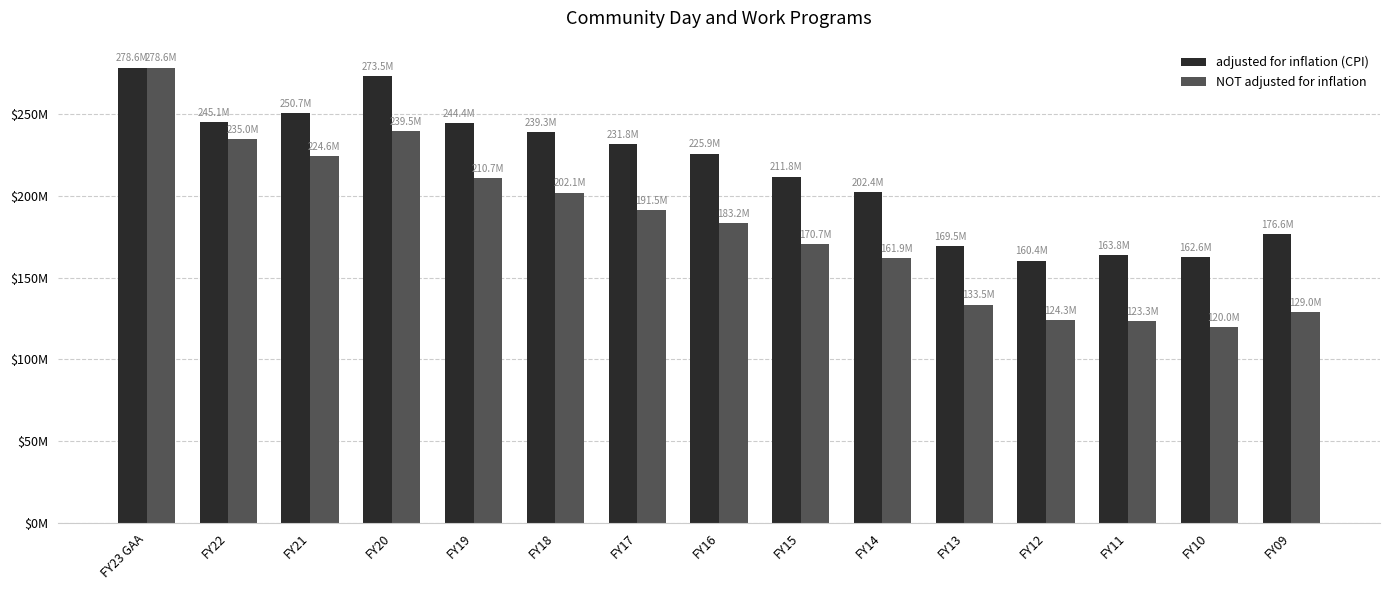

What is the total value across all series at FY18?

441435628